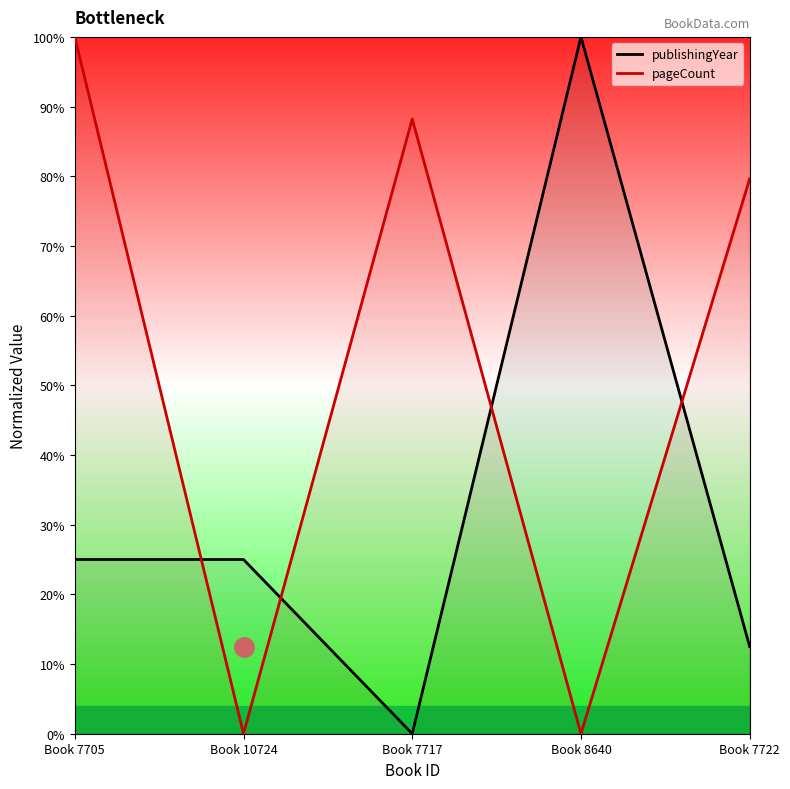

At which category does publishingYear reach its first local peak?

Book 8640